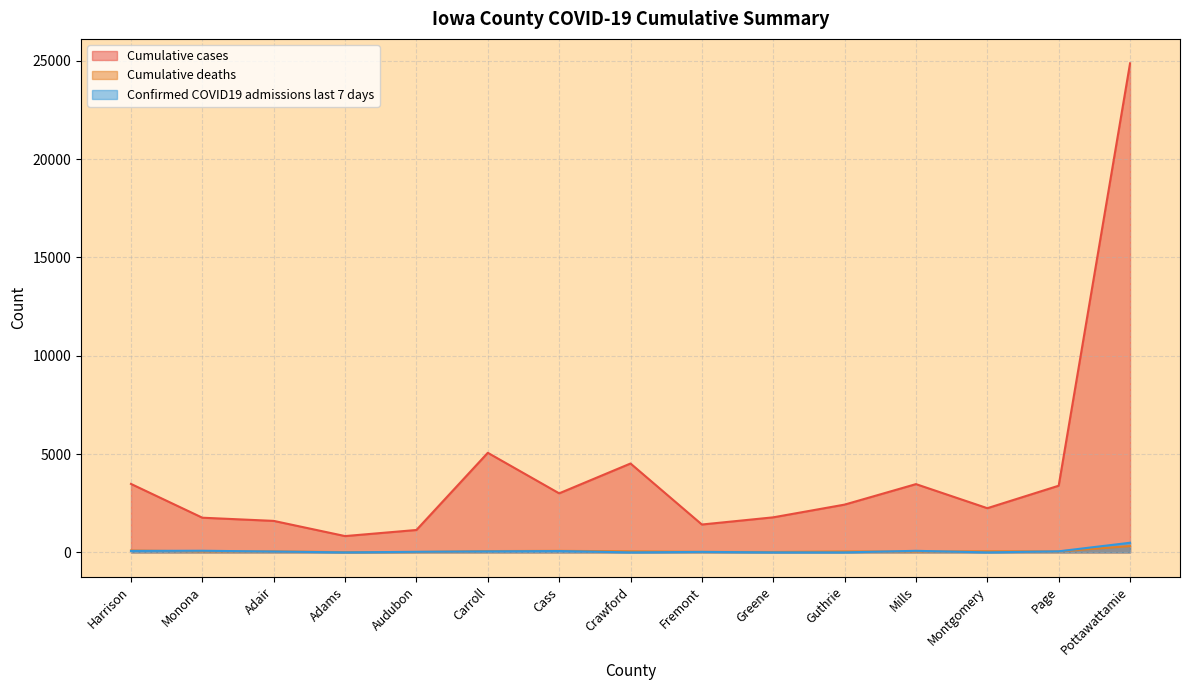

What is the value of the Confirmed COVID19 admissions last 7 days point at the 9th from the left?

25